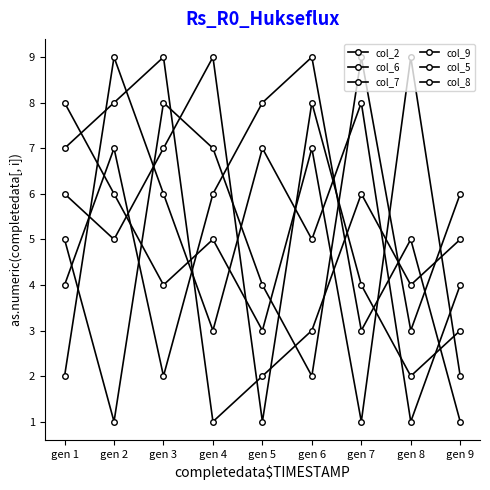

How many lines are shown in the chart?

6